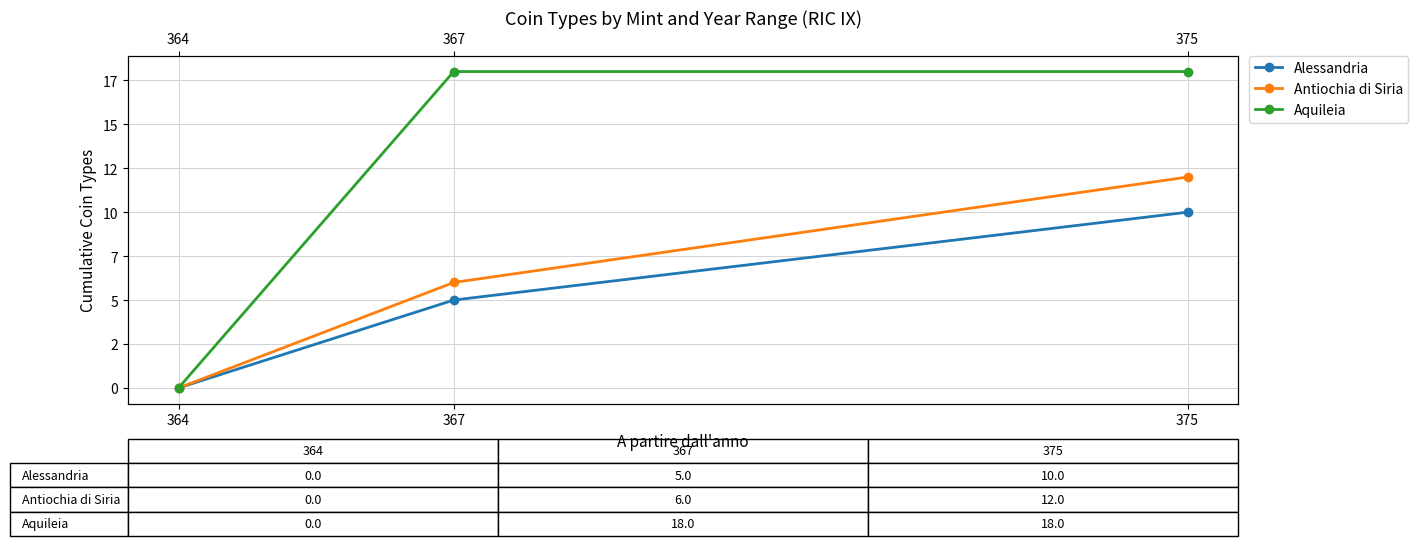

Which series has the widest spread of values?

Aquileia